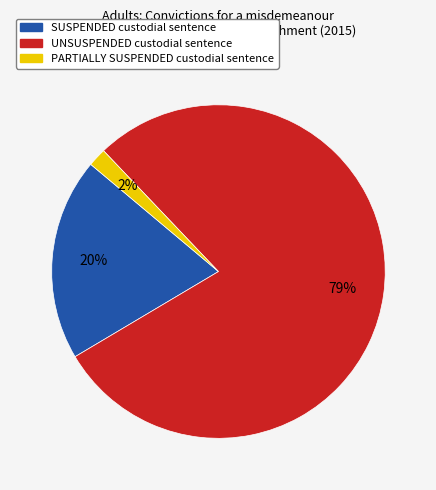

Does UNSUSPENDED custodial sentence account for over 50% of the chart?

Yes